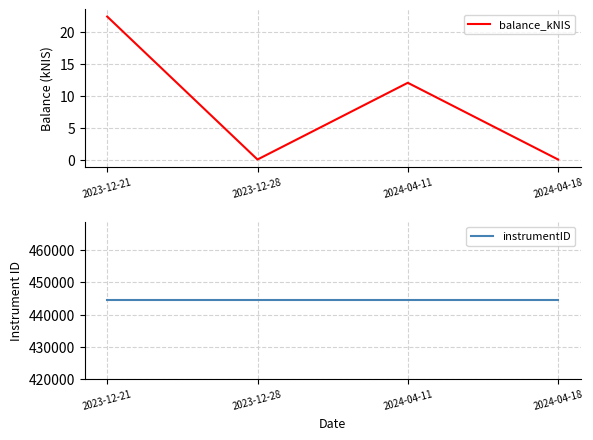

Does the chart display data point markers on the line(s)?

No